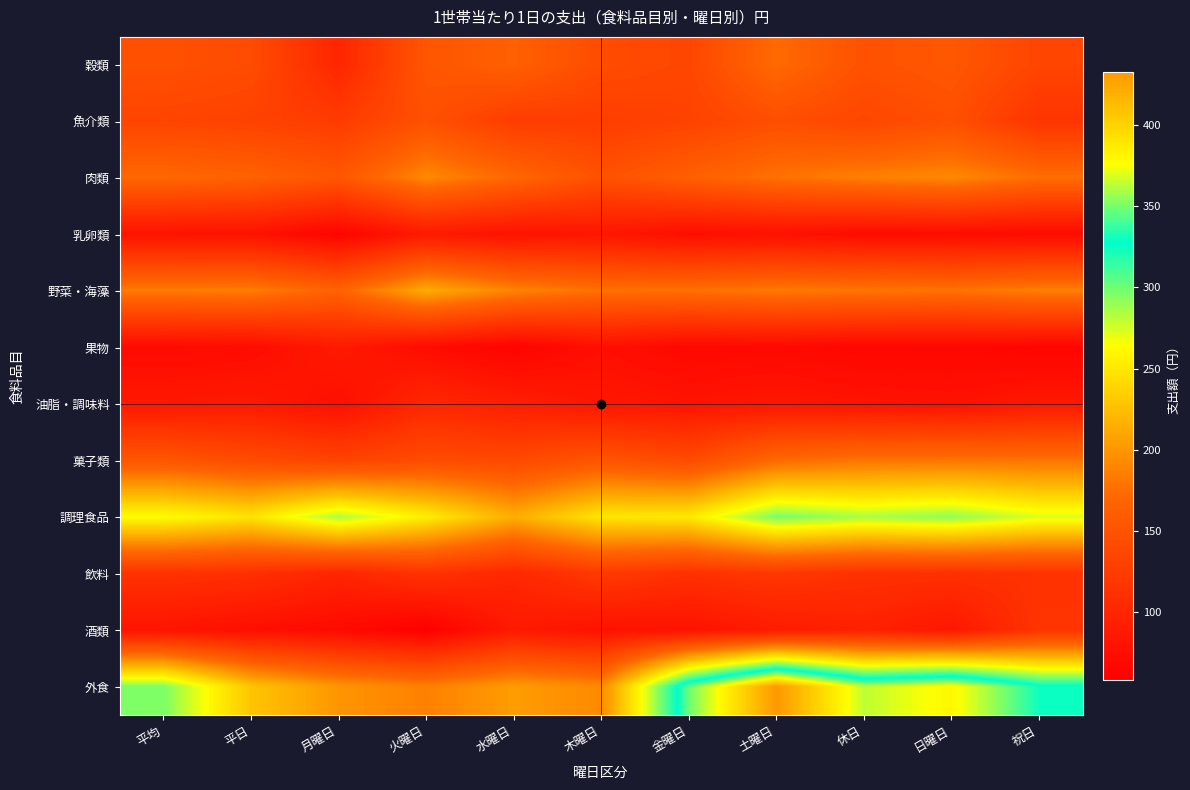

Rank the series by their maximum value, from lowest to highest.

乳卵類, 果物, 油脂・調味料, 酒類, 飲料, 魚介類, 穀類, 菓子類, 肉類, 野菜・海藻, 調理食品, 外食